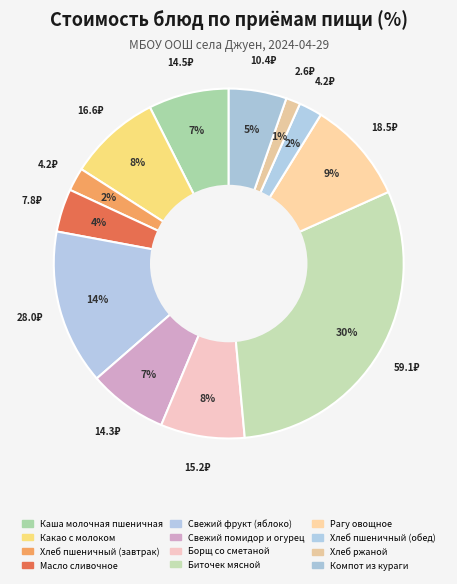

Do Каша молочная пшеничная and Рагу овощное together represent more than half of the pie?

No